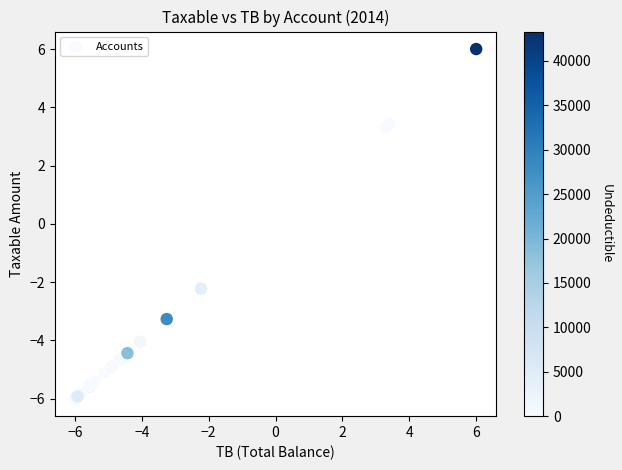

What Y value in the scatter plot is closest to 0?

-2.2